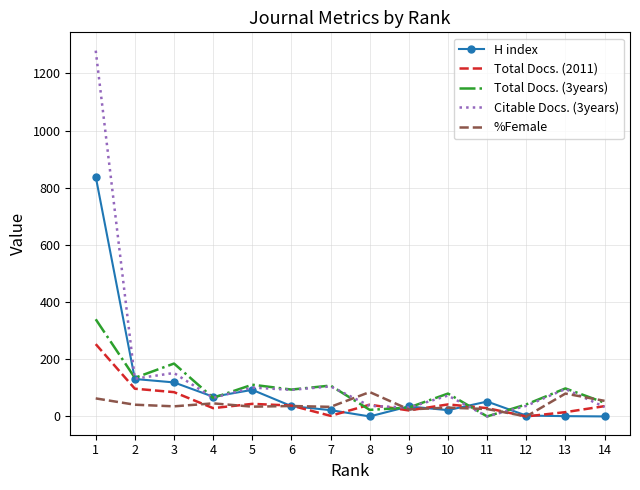

At which label does Citable Docs. (3years) first exceed 93?

1